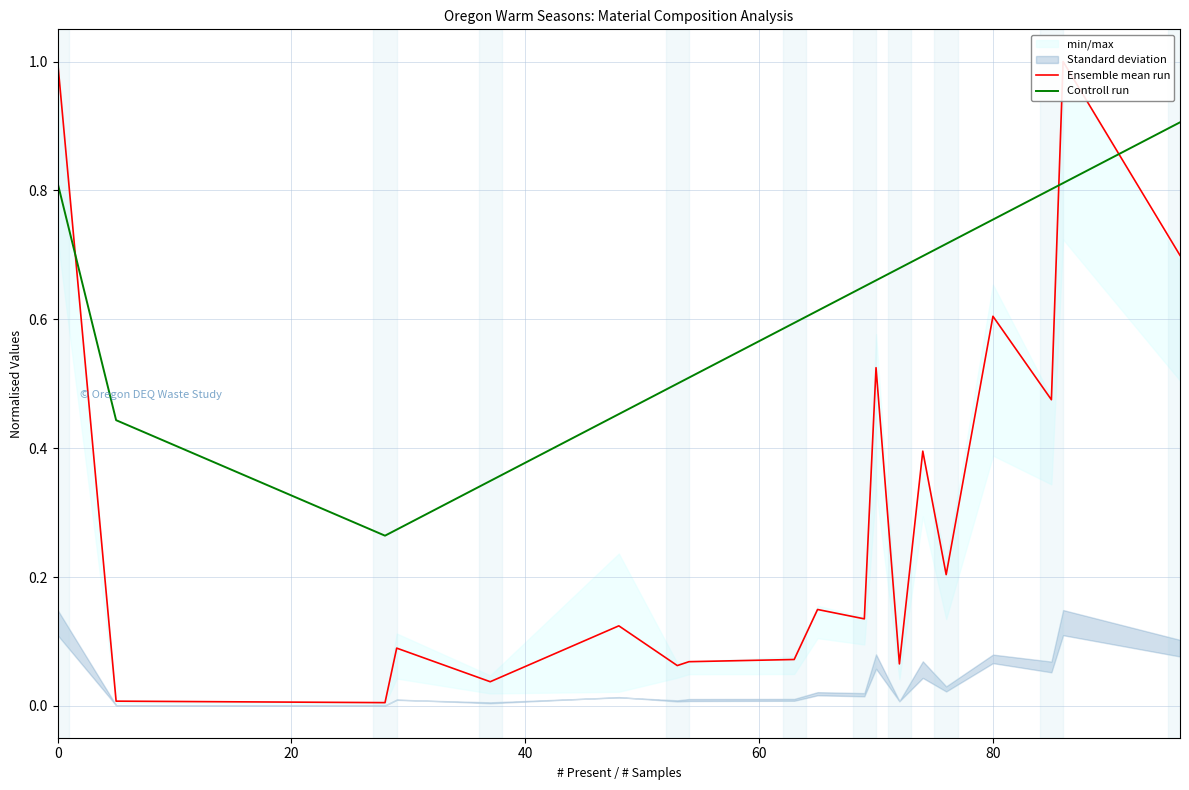

Reading right to left, transcribe all the data shown in this chart.

Ensemble mean run: 0.7	1.0	0.5	0.6	0.2	0.4	0.1	0.5	0.1	0.1	0.1	0.1	0.1	0.1	0.0	0.1	0.0	0.0	1.0
Controll run: 0.9	0.8	0.8	0.8	0.7	0.7	0.7	0.7	0.7	0.6	0.6	0.5	0.5	0.5	0.3	0.3	0.3	0.4	0.8